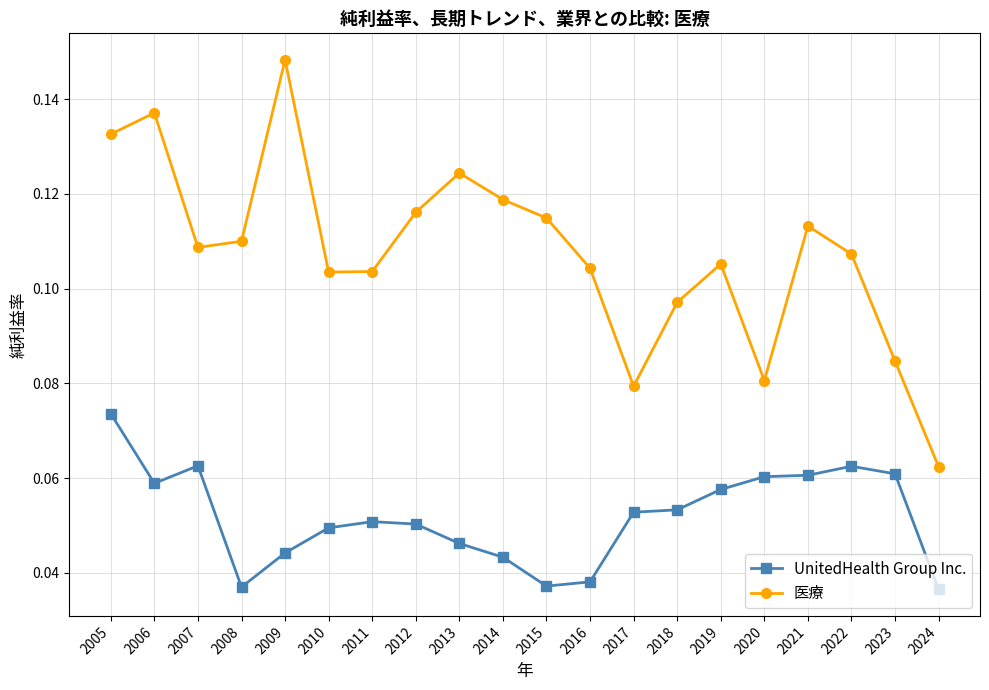

Between 2011 and 2023, which series saw the biggest shift?

医療